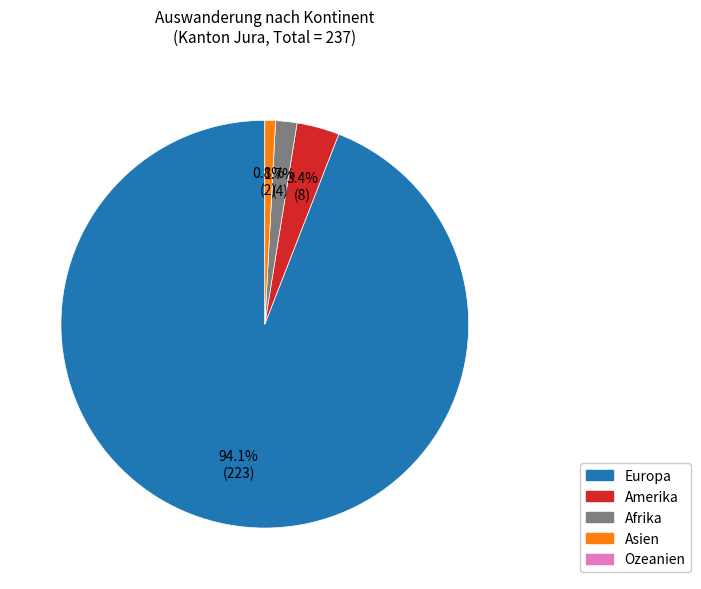

How many segments does this pie chart have?

4